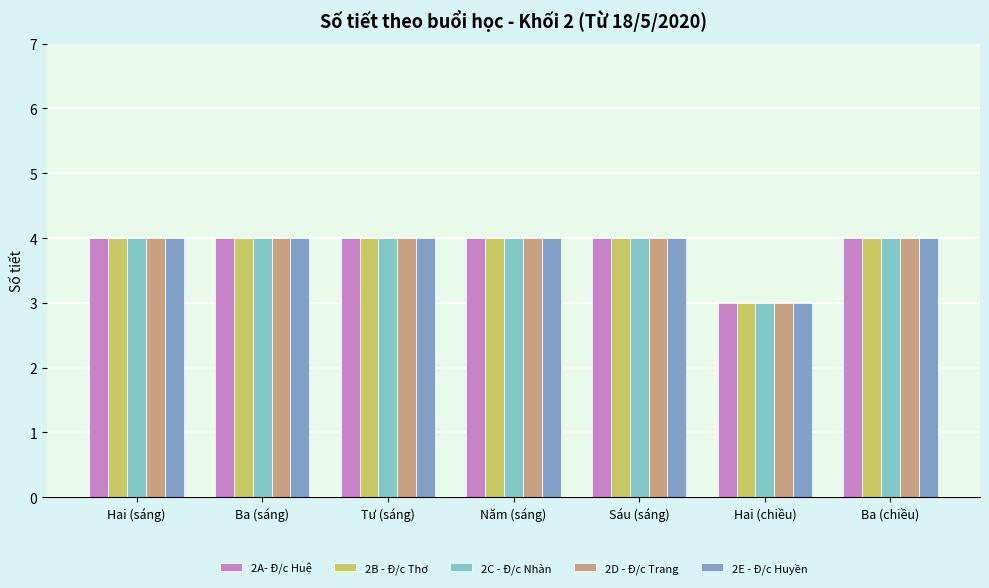

What is the total value across all series at Ba (sáng)?

20